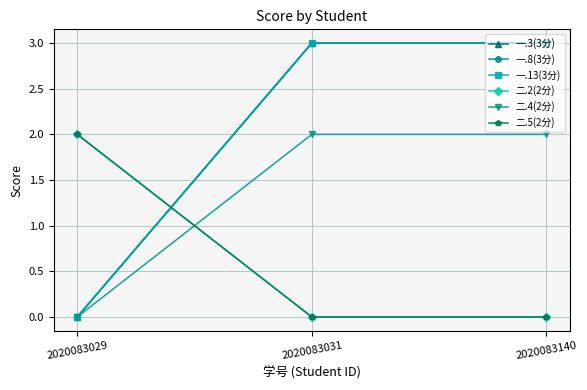

Rank the series at 2020083029 from highest to lowest value.

二.2(2分), 二.5(2分), 一.3(3分), 一.8(3分), 一.13(3分), 二.4(2分)